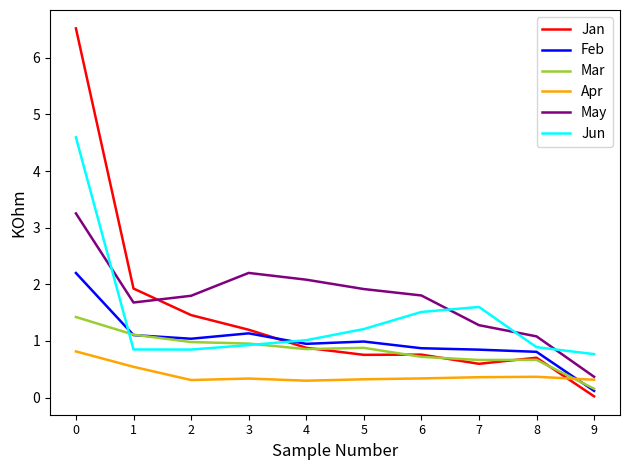

True or false: May and Mar cross at least once.

False